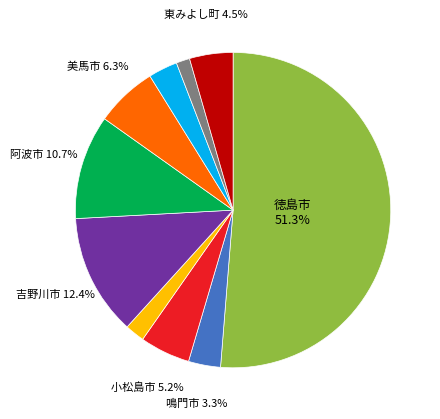

Is there a majority slice in this chart?

Yes